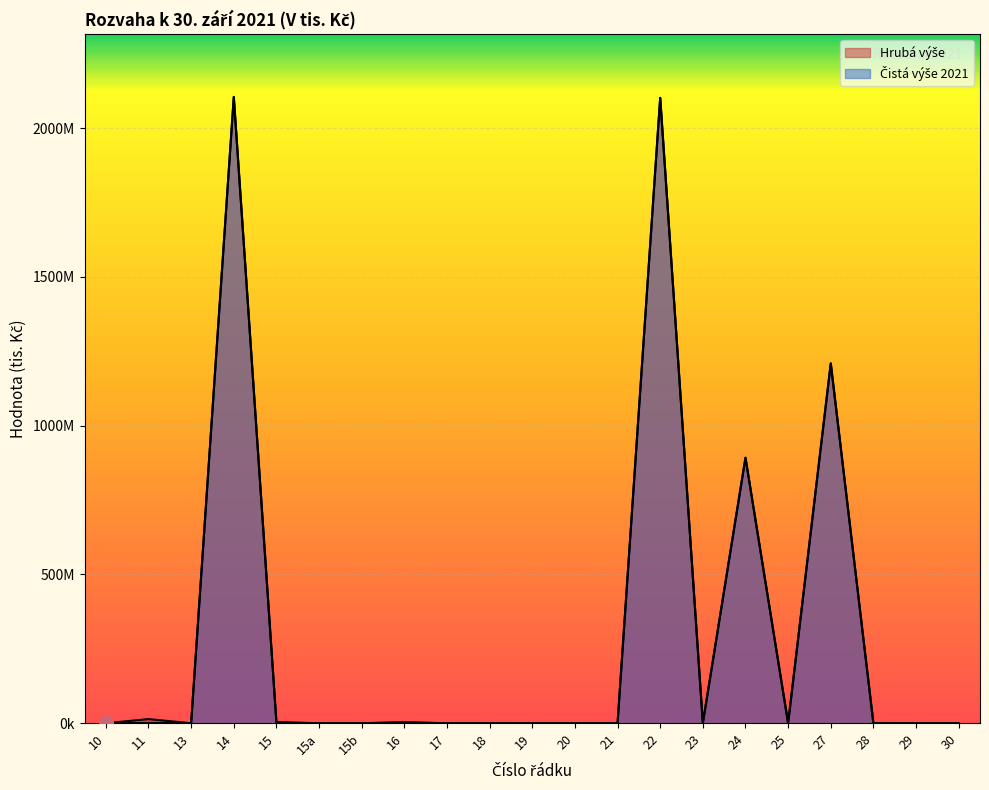

List the series in order of their overall mean, lowest first.

Čistá výše 2021, Hrubá výše